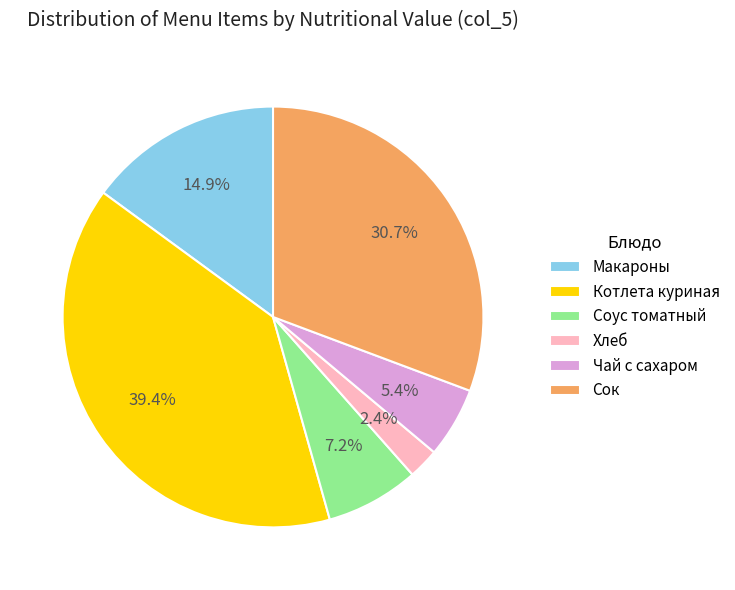

To the nearest percent, what percentage of the pie is Котлета куриная?

39%